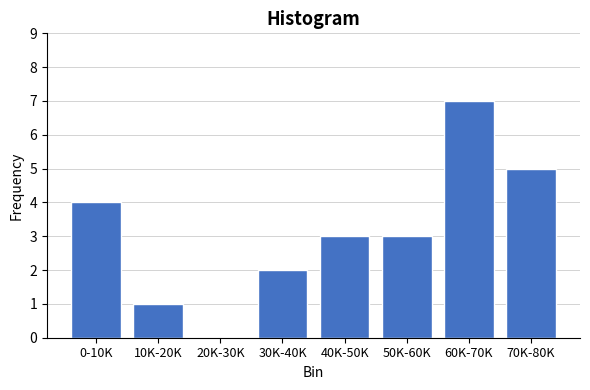

Reading left to right, transcribe all the data shown in this chart.

0-10K=4	10K-20K=1	20K-30K=0	30K-40K=2	40K-50K=3	50K-60K=3	60K-70K=7	70K-80K=5